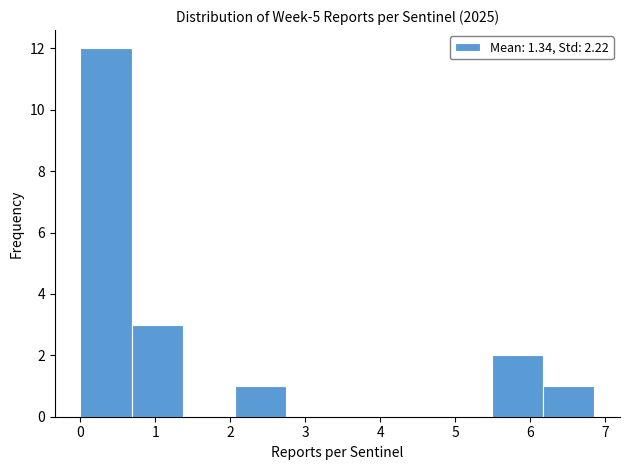

How tall is the bar that spans 0.7 to 1.4 on the x-axis? Neither the bar edges nor the heights are printed on the chart, so give them approximately, as read against the axes.

3